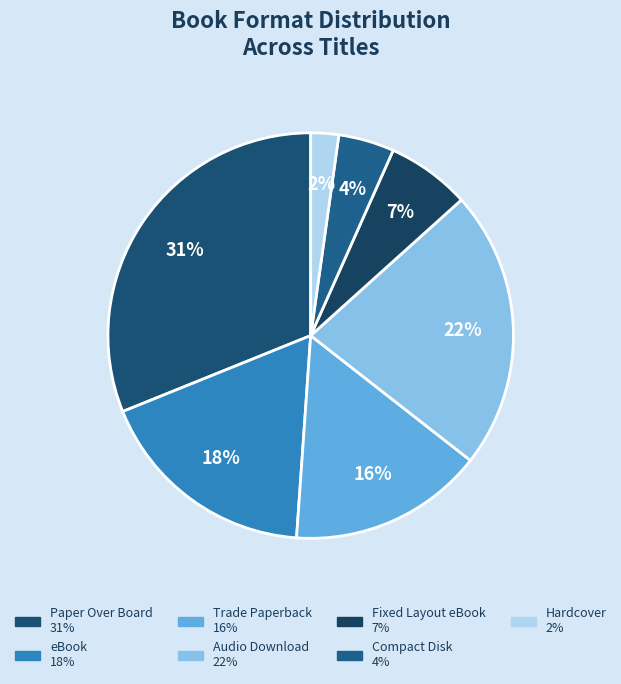

What portion of the pie excludes Hardcover?

97.8%